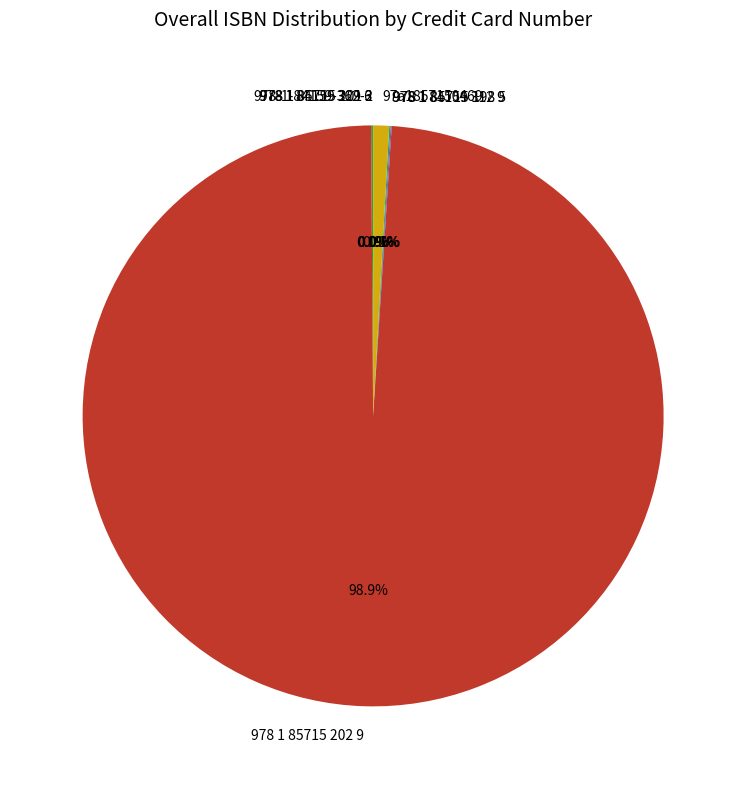

What is the majority slice?

978 1 85715 202 9